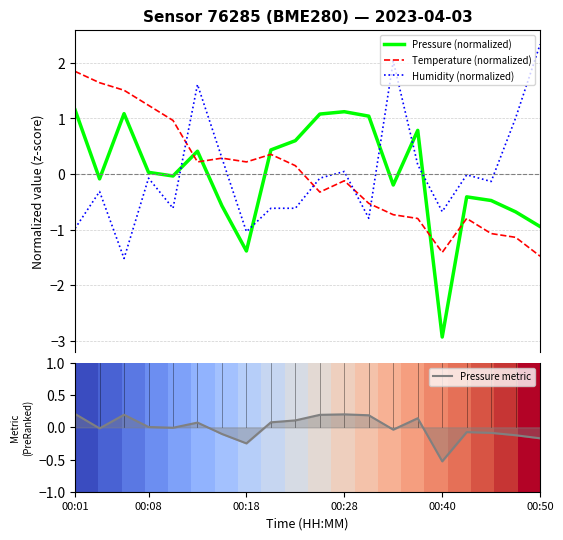

The Pressure (normalized) series shows -0.6 at 6. True or false?

True